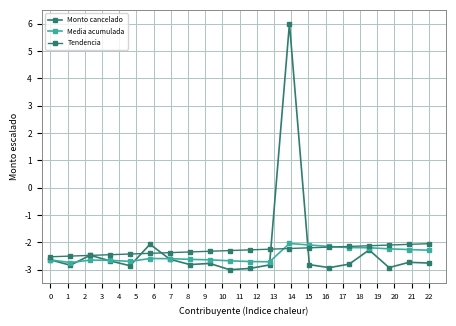

How many lines are shown in the chart?

3